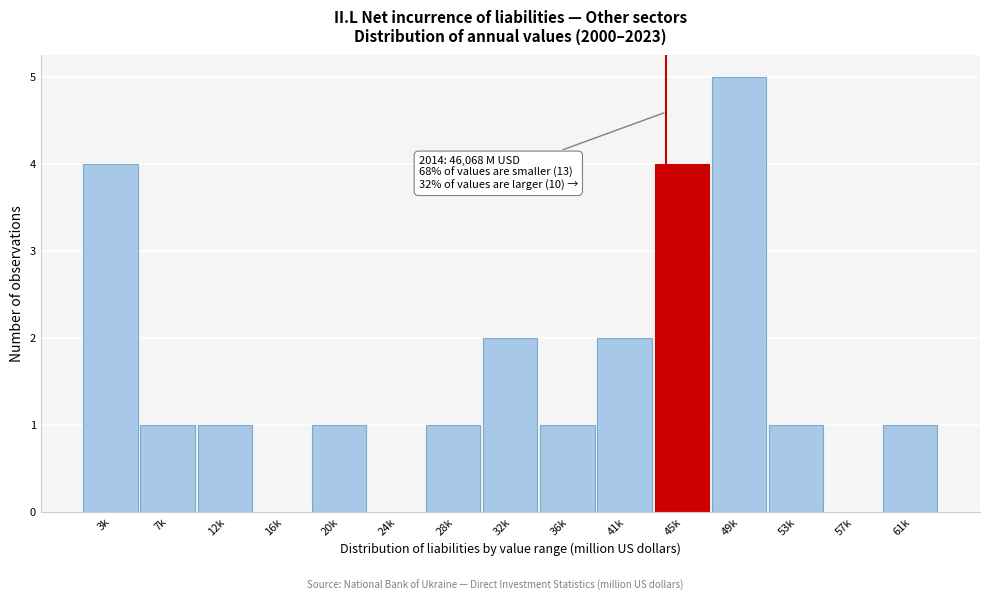

Reading left to right, transcribe all the data shown in this chart.

3k=4	7k=1	12k=1	16k=0	20k=1	24k=0	28k=1	32k=2	36k=1	41k=2	45k=4	49k=5	53k=1	57k=0	61k=1